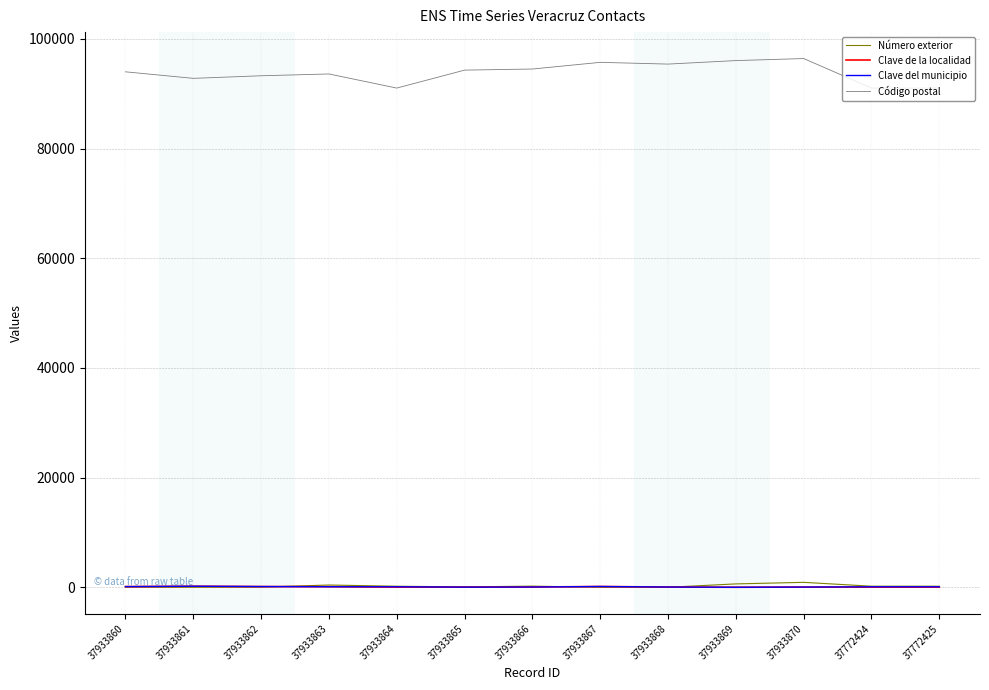

Which series has the widest spread of values?

Código postal